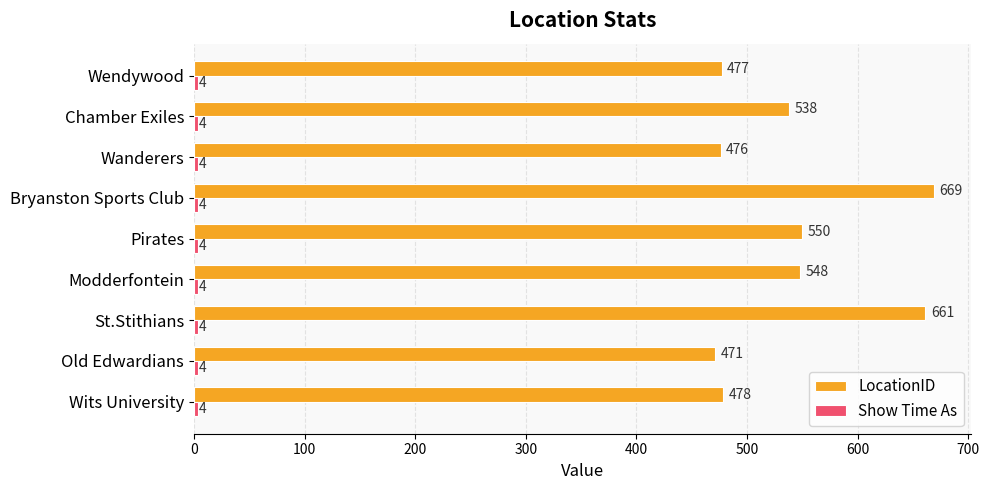

How many series are shown in this chart?

2